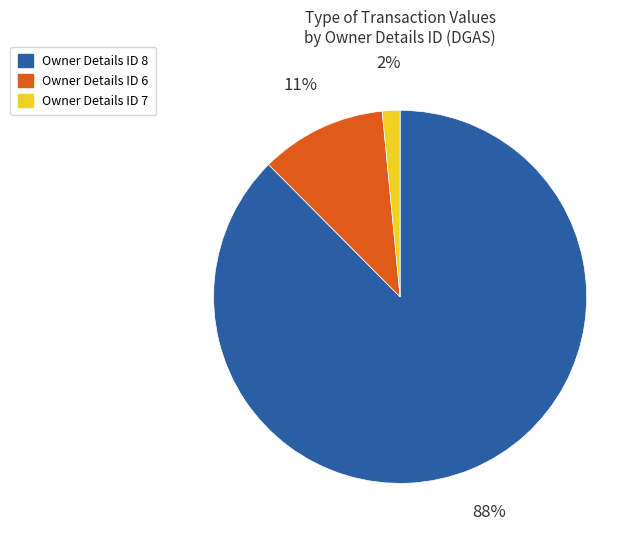

Count the number of slices in the pie.

3